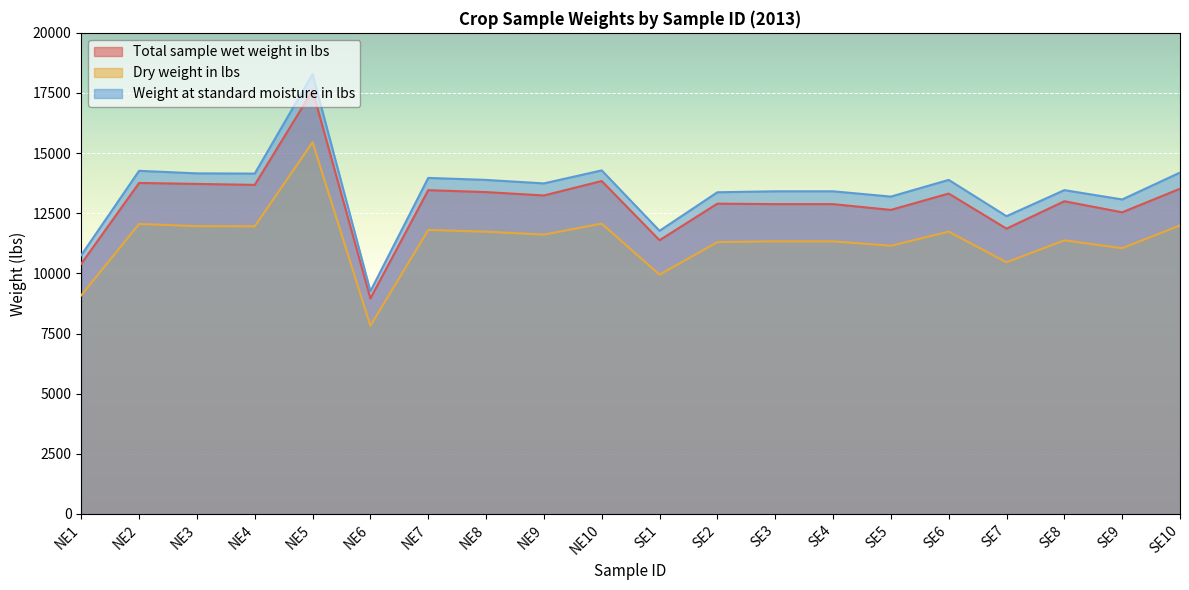

Reading right to left, list all the values displayed in this chart.

Total sample wet weight in lbs: 13520.0	12540.0	13000.0	11860.0	13320.0	12640.0	12880.0	12880.0	12900.0	11380.0	13840.0	13240.0	13380.0	13460.0	8960.0	17600.0	13680.0	13720.0	13760.0	10400.0
Dry weight in lbs: 11992.2	11047.7	11375.0	10460.5	11734.9	11148.5	11334.4	11334.4	11300.4	9946.1	12068.5	11611.5	11734.3	11804.4	7822.1	15452.8	11956.3	11963.8	12053.8	9089.6
Weight at standard moisture in lbs: 14192.0	13074.2	13461.5	12379.3	13887.5	13193.5	13413.5	13413.5	13373.2	11770.6	14282.2	13741.4	13886.7	13969.7	9256.9	18287.3	14149.5	14158.4	14264.8	10756.9